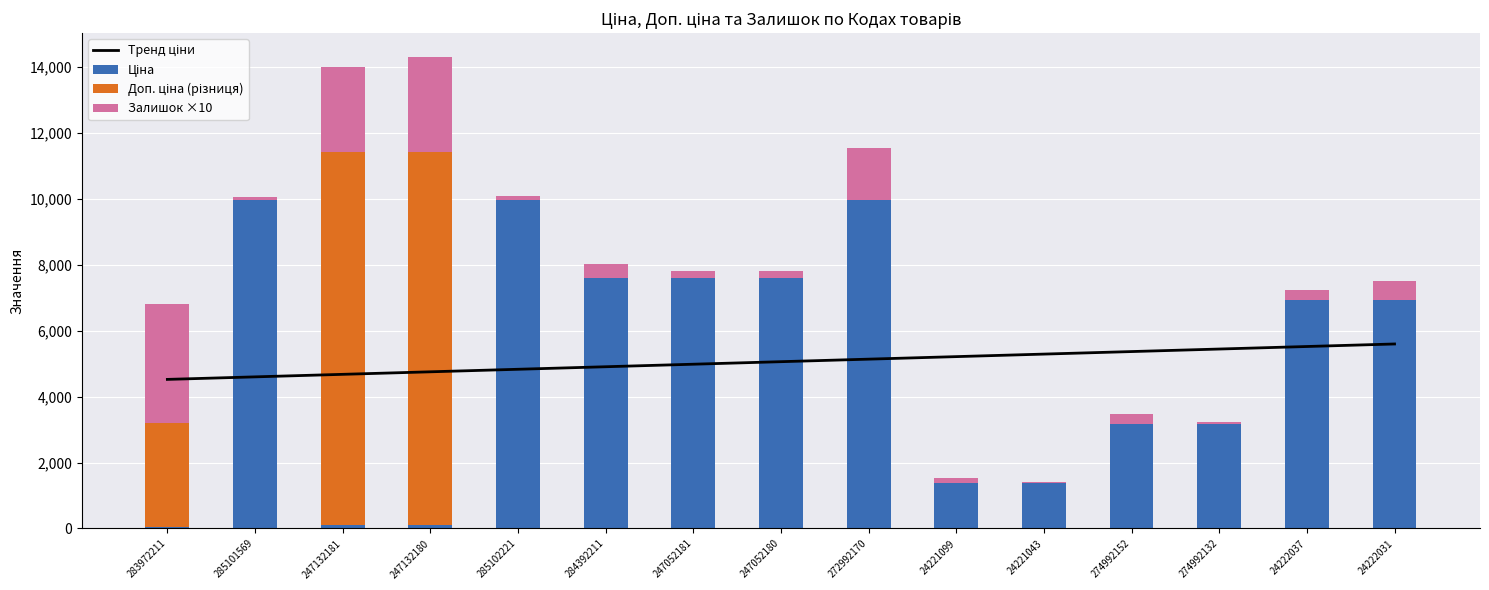

At which label is Ціна closest to 5003?

274992152